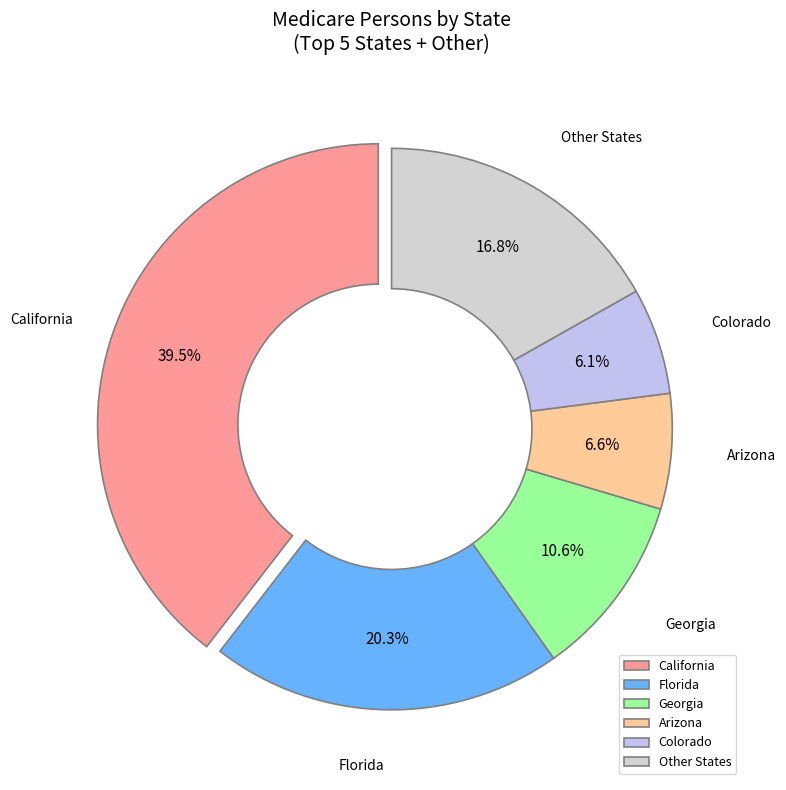

Count the number of slices in the pie.

6